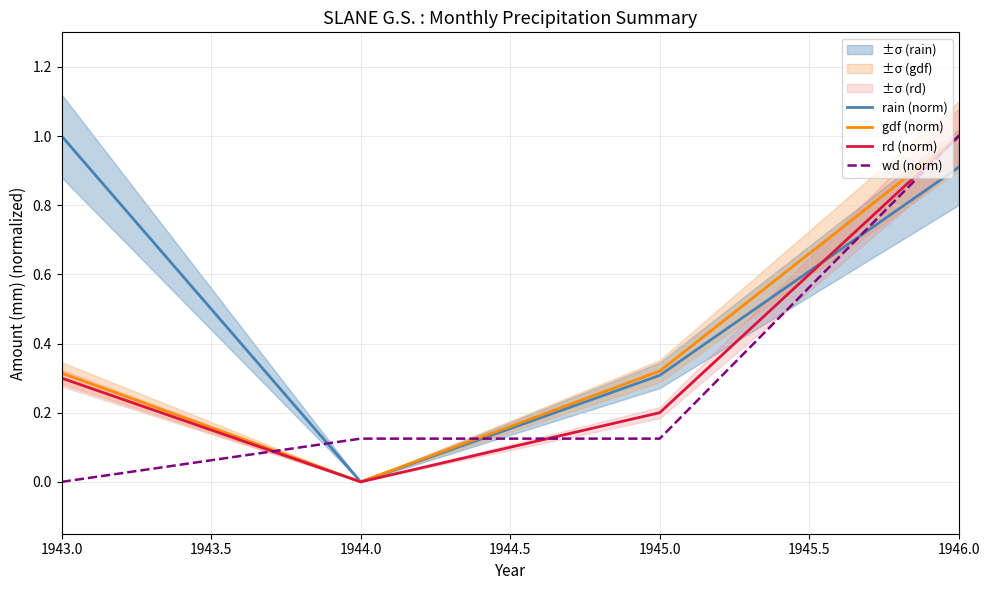

What is the maximum value for wd (norm)?

1.0